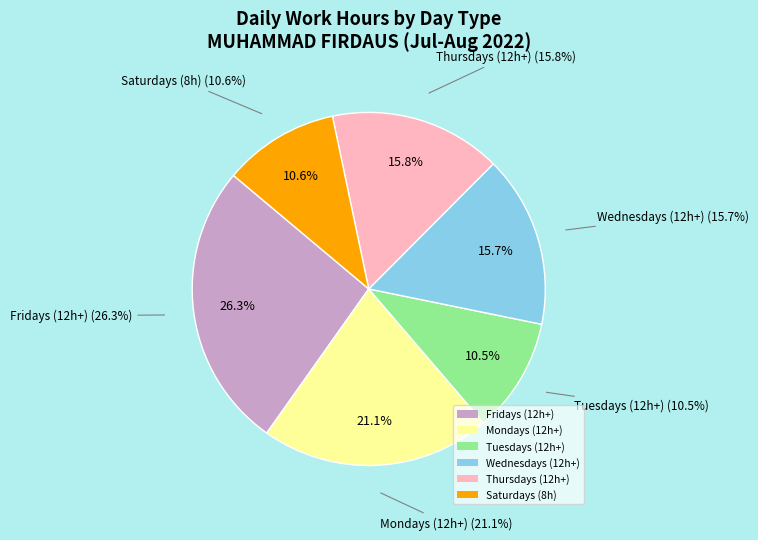

Is 10 Wed the majority of the pie?

No